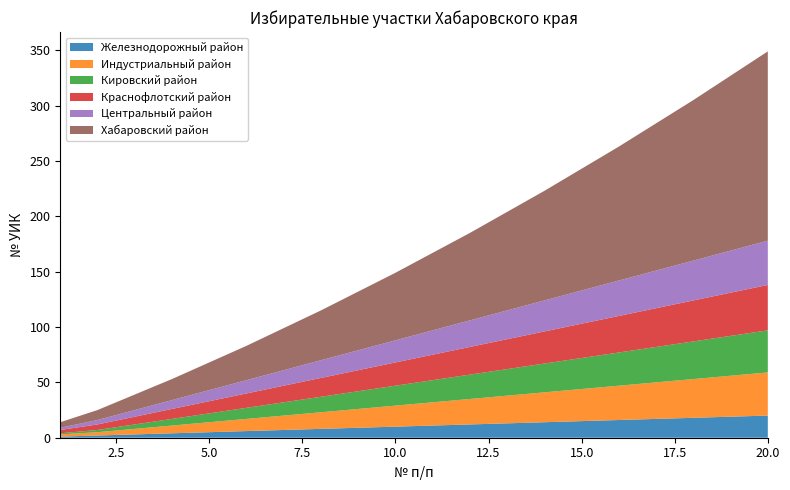

Reading right to left, what are all the values shown in this chart?

Железнодорожный район: 20=20	19=19	18=18	17=17	16=16	15=15	14=14	13=13	12=12	11=11	10=10	9=9	8=8	7=7	6=6	5=5	4=4	3=3	2=2	1=1
Индустриальный район: 20=39	19=37	18=35	17=33	16=31	15=29	14=27	13=25	12=23	11=21	10=19	9=17	8=15	7=13	6=11	5=9	4=7	3=5	2=3	1=2
Кировский район: 20=38	19=36	18=34	17=32	16=30	15=28	14=26	13=24	12=22	11=20	10=18	9=16	8=14	7=12	6=10	5=8	4=6	3=4	2=2	1=1
Краснофлотский район: 20=41	19=39	18=37	17=35	16=33	15=31	14=29	13=27	12=25	11=23	10=21	9=19	8=17	7=15	6=13	5=11	4=9	3=7	2=5	1=3
Центральный район: 20=40	19=38	18=36	17=34	16=32	15=30	14=28	13=26	12=24	11=22	10=20	9=18	8=16	7=14	6=12	5=10	4=8	3=6	2=4	1=2
Хабаровский район: 20=171	19=158	18=145	17=133	16=121	15=110	14=99	13=89	12=79	11=70	10=61	9=53	8=45	7=38	6=31	5=25	4=19	3=14	2=9	1=5